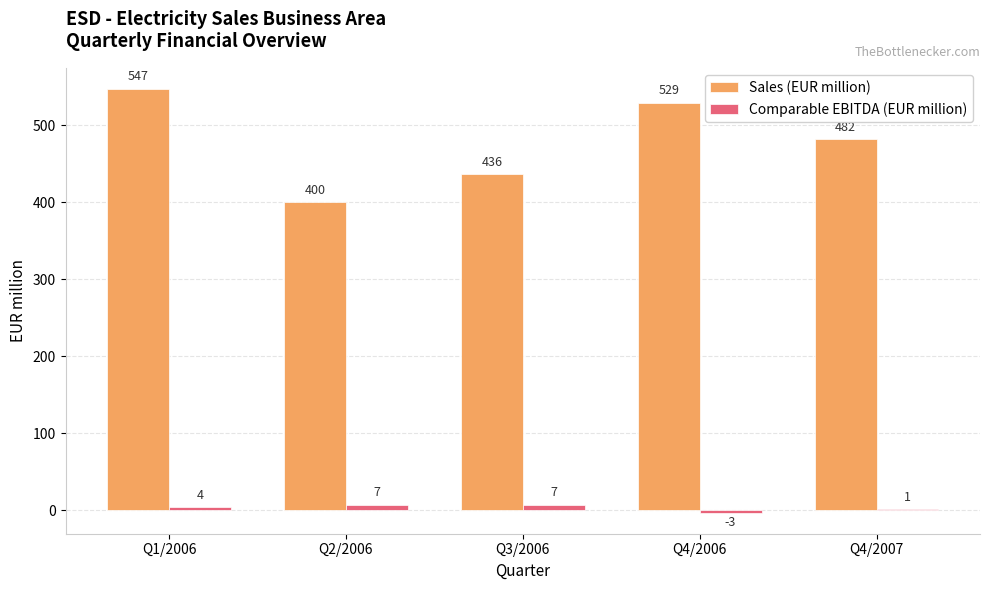

At which category does the chart reach its peak across all series?

Q1/2006